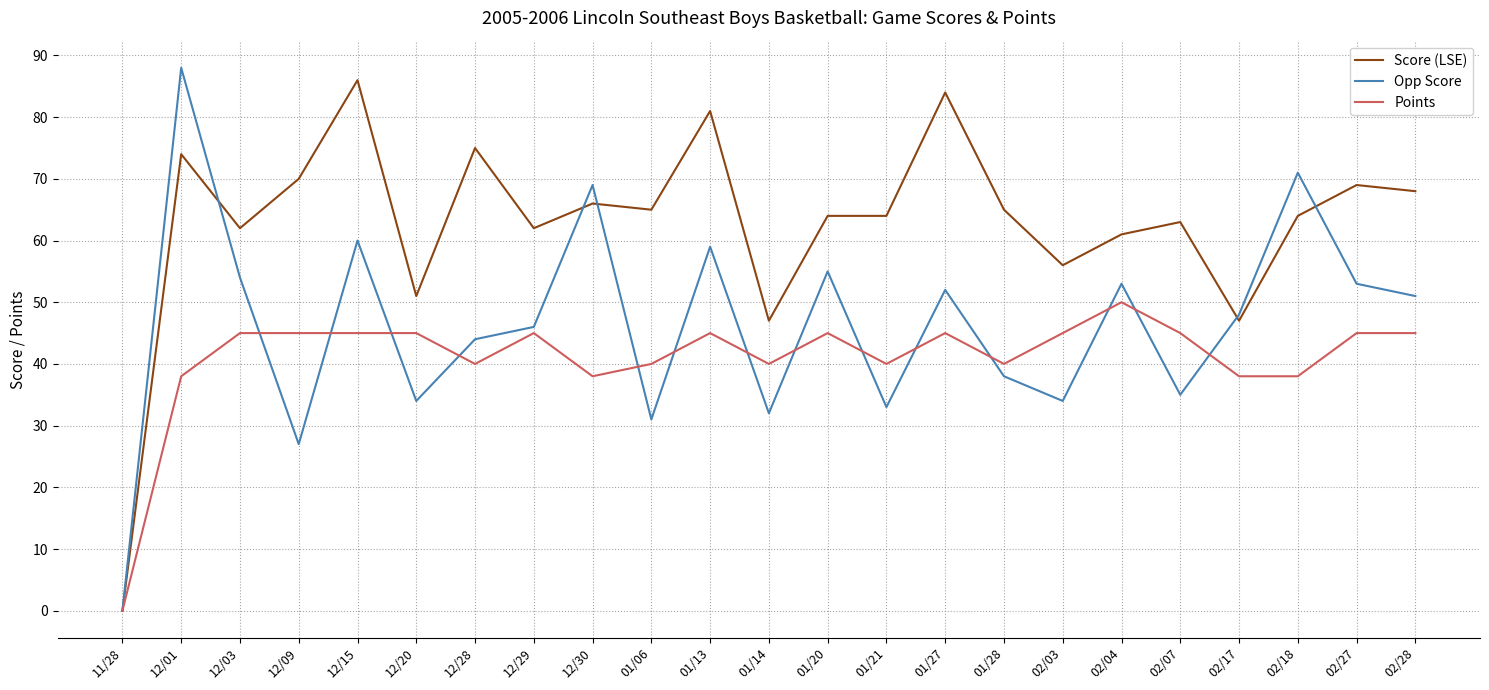

Reading left to right, extract all data points from this chart.

Score (LSE): 0	74	62	70	86	51	75	62	66	65	81	47	64	64	84	65	56	61	63	47	64	69	68
Opp Score: 0	88	54	27	60	34	44	46	69	31	59	32	55	33	52	38	34	53	35	48	71	53	51
Points: 0	38	45	45	45	45	40	45	38	40	45	40	45	40	45	40	45	50	45	38	38	45	45